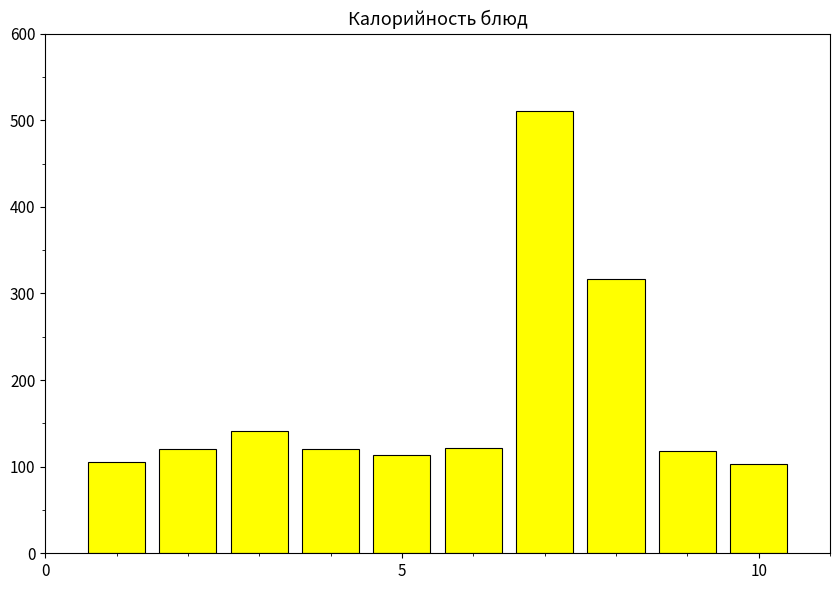

What is the greatest value displayed?

511